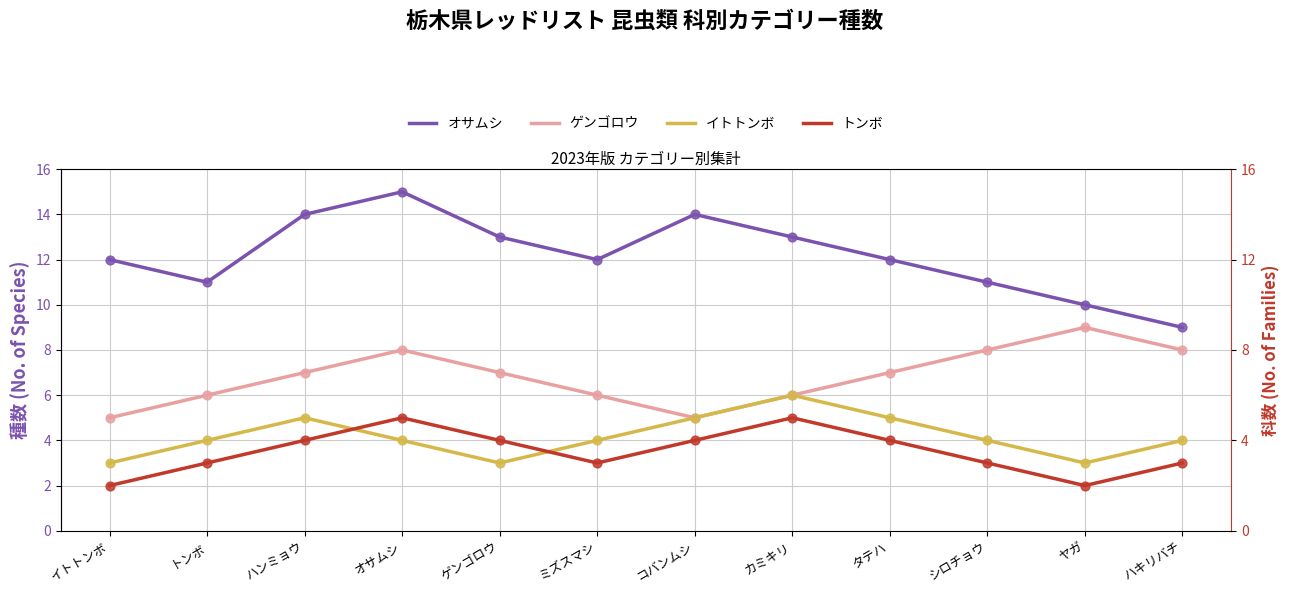

Which series has the largest Y range (max minus min)?

オサムシ